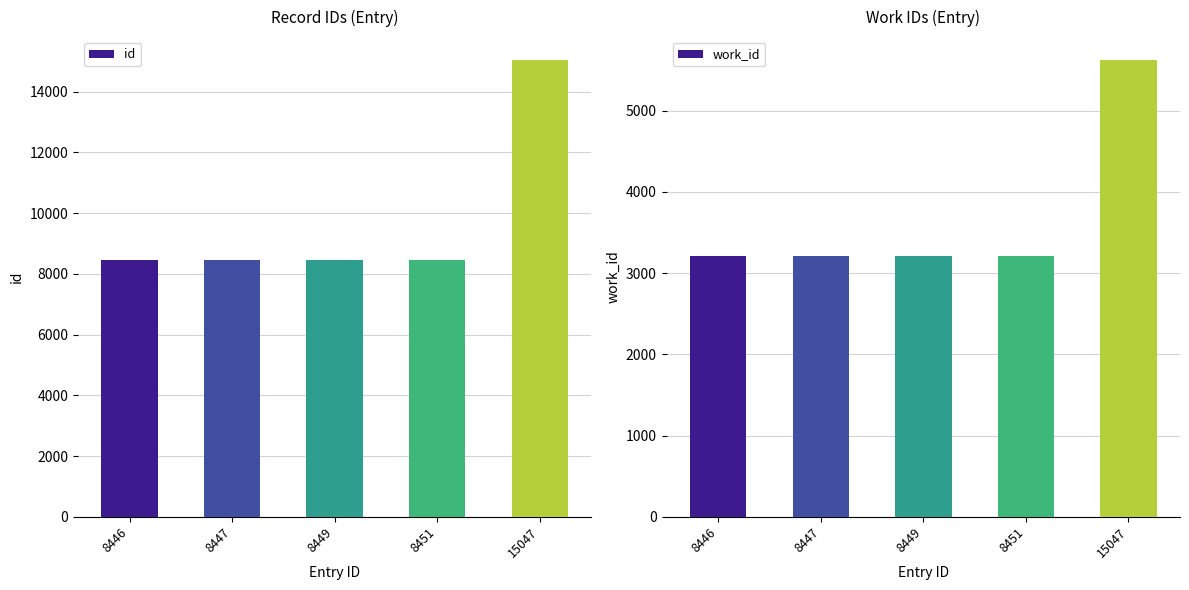

Reading left to right, list all the values displayed in this chart.

id: 8446	8447	8449	8451	15047
work_id: 3216	3216	3216	3216	5623